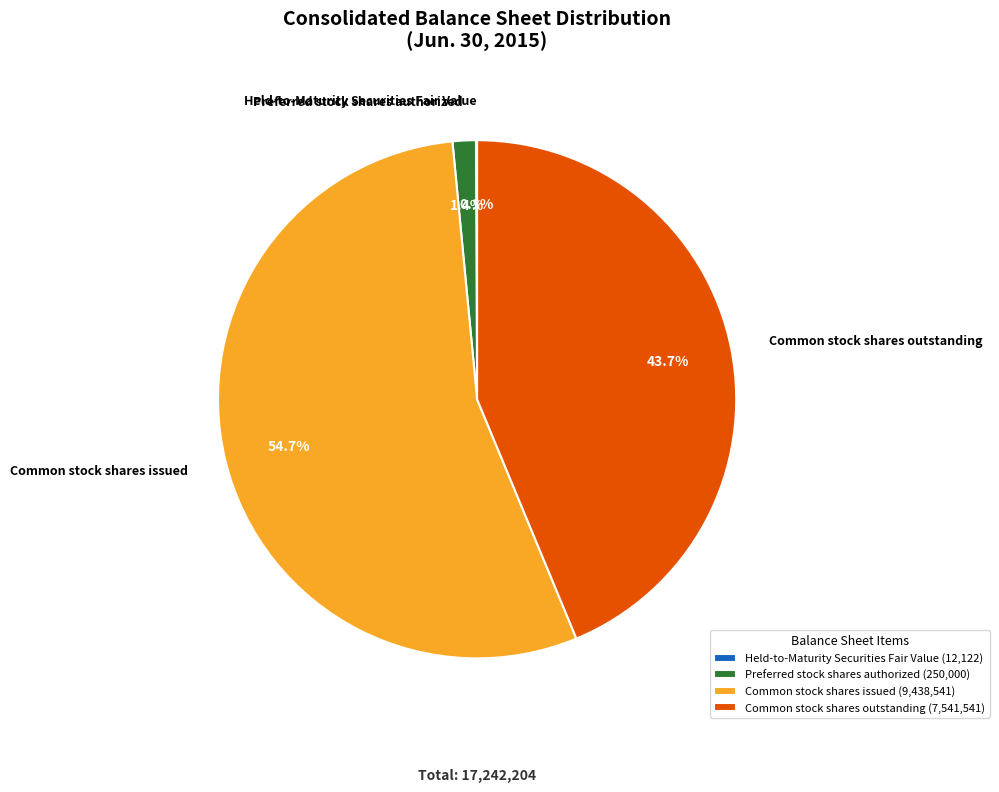

Which has a higher value, Preferred stock shares authorized or Common stock shares issued?

Common stock shares issued